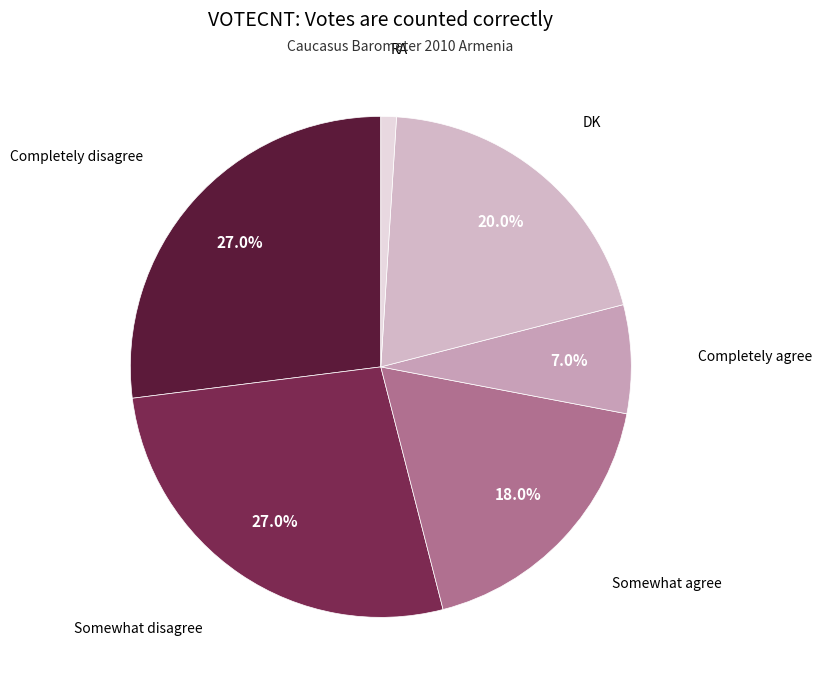

How many slices are in this pie chart?

6